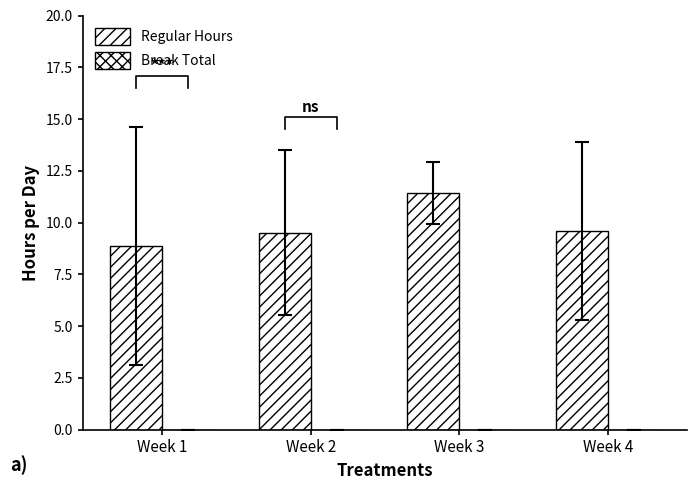

At which label is Regular Hours closest to 10?

Week 4